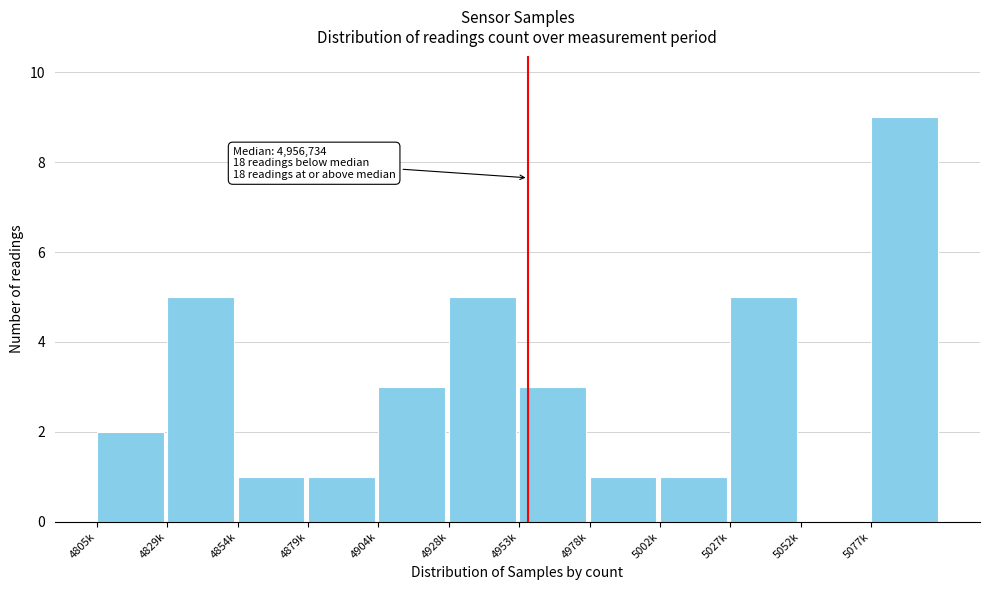

Reading left to right, transcribe all the data shown in this chart.

4805k=2	4829k=5	4854k=1	4879k=1	4904k=3	4928k=5	4953k=3	4978k=1	5002k=1	5027k=5	5052k=0	5077k=9